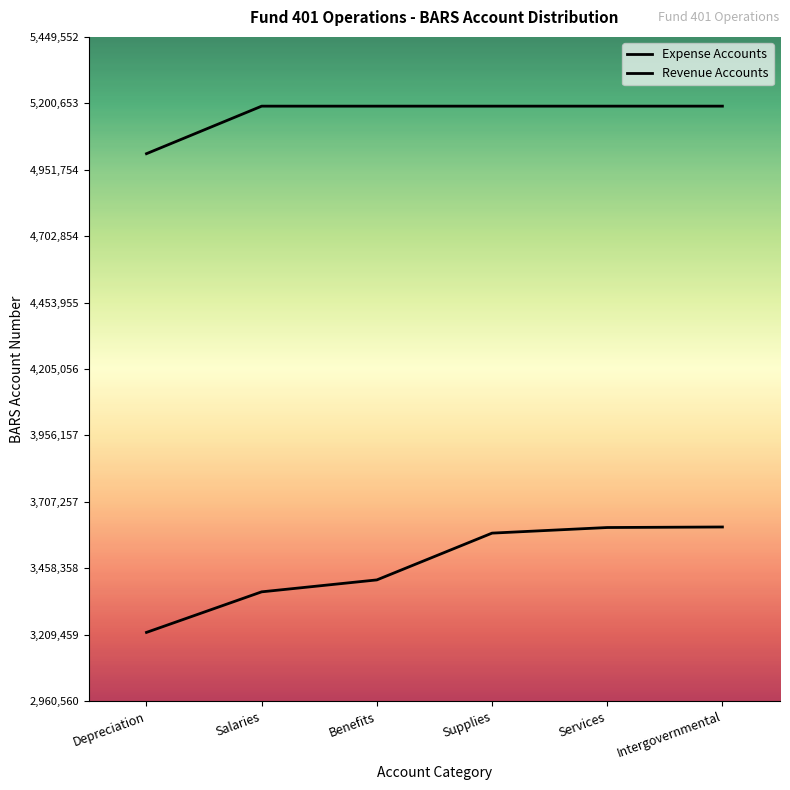

True or false: Expense Accounts has more than 1 points higher than both neighbors.

False